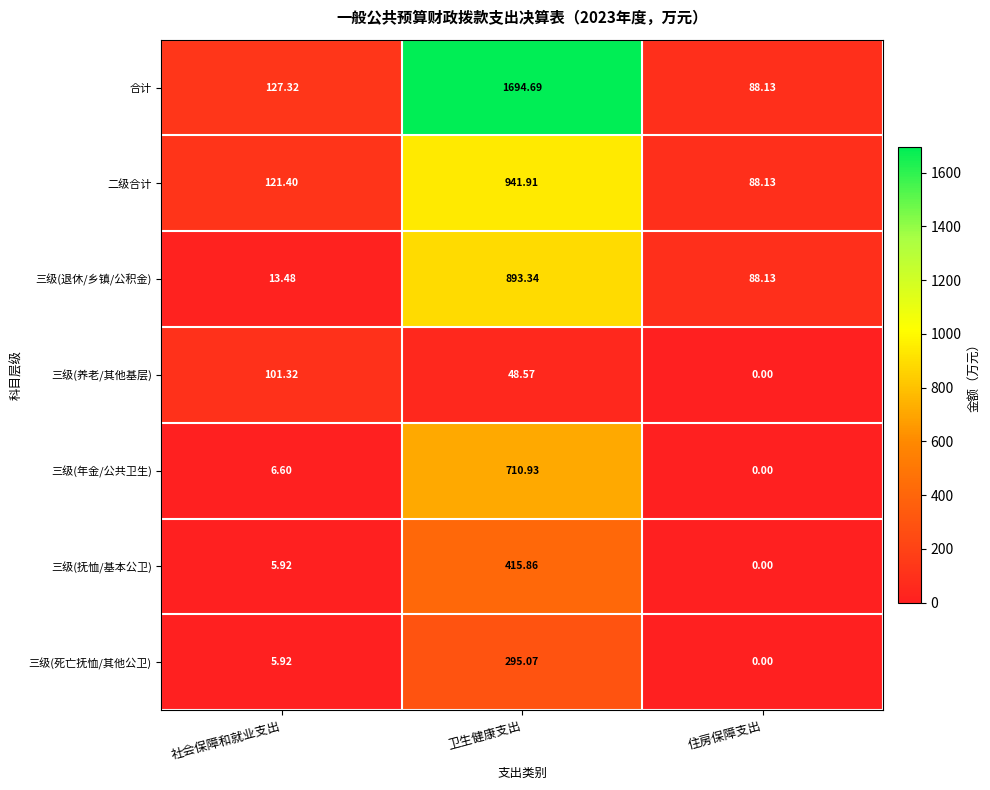

At which category does the chart reach its minimum across all series?

住房保障支出